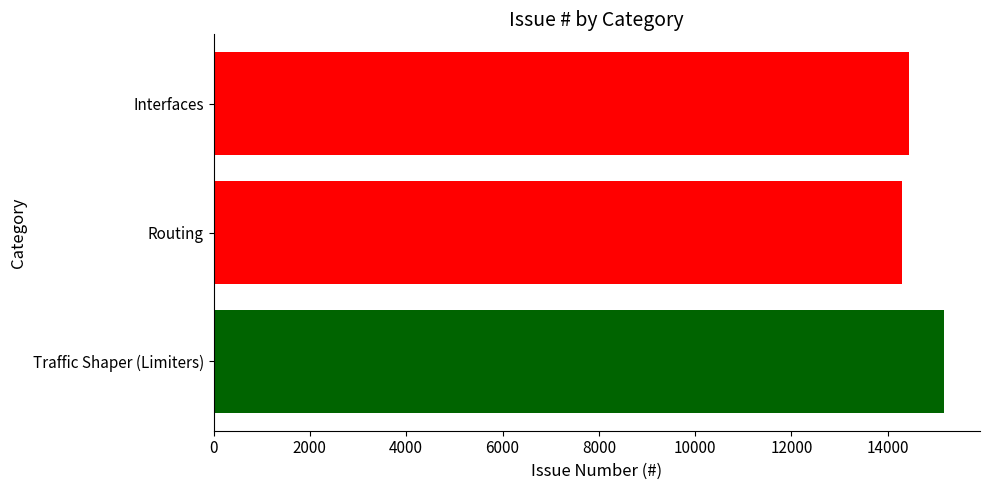

How many values are between 14290 and 15156?

3